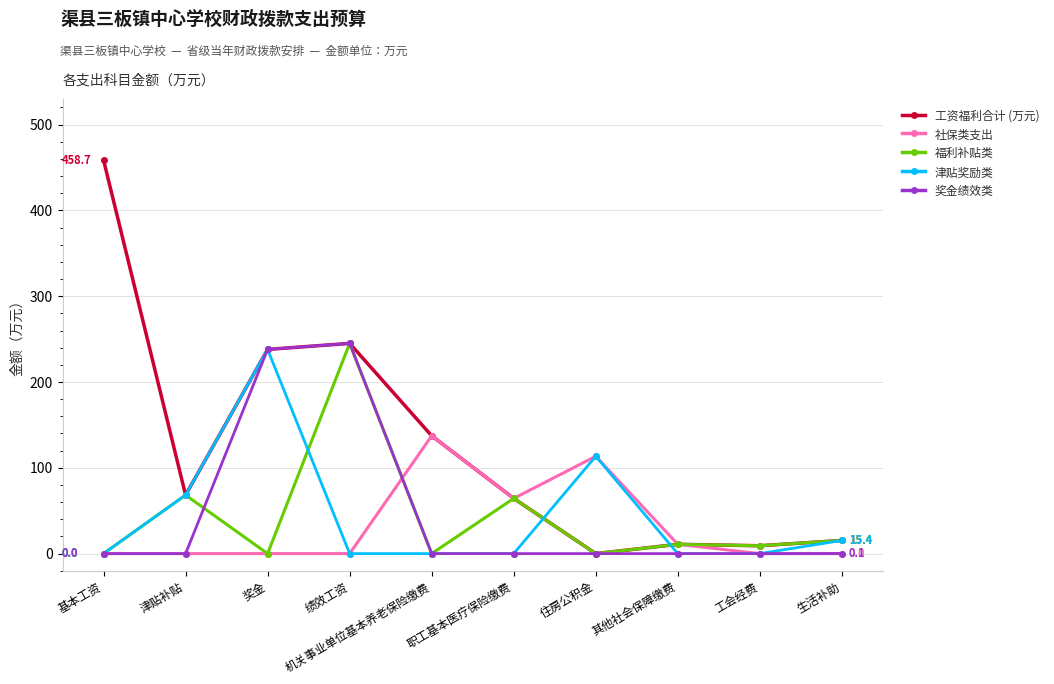

At how many categories does at least one series exceed 157?

3